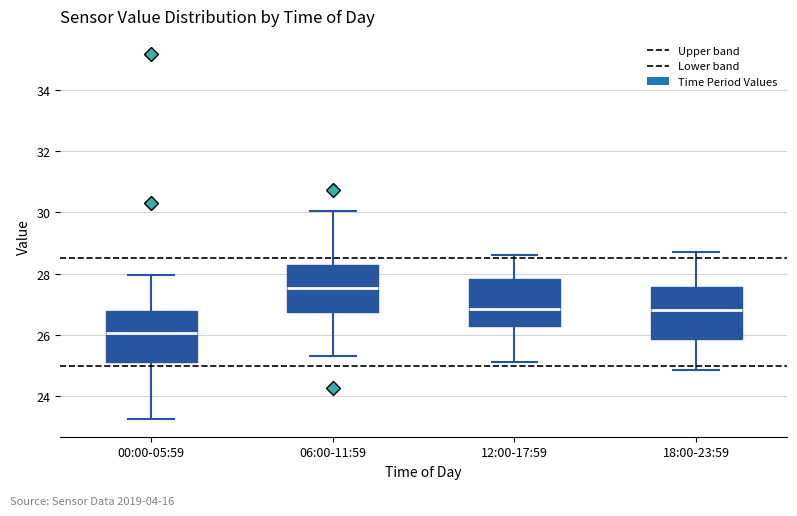

Reading left to right, read every box against the y-axis: the position of its median line, the range the box covers, and the ends of its whiskers. The values are not printed on the chart, so give them approximately, as read against the axis.

00:00-05:59: median 26.0, box 25.2 to 26.8, whiskers 23.2 to 28.0
06:00-11:59: median 27.6, box 26.8 to 28.2, whiskers 25.4 to 30.0
12:00-17:59: median 26.8, box 26.2 to 27.8, whiskers 25.2 to 28.6
18:00-23:59: median 26.8, box 25.8 to 27.6, whiskers 24.8 to 28.8